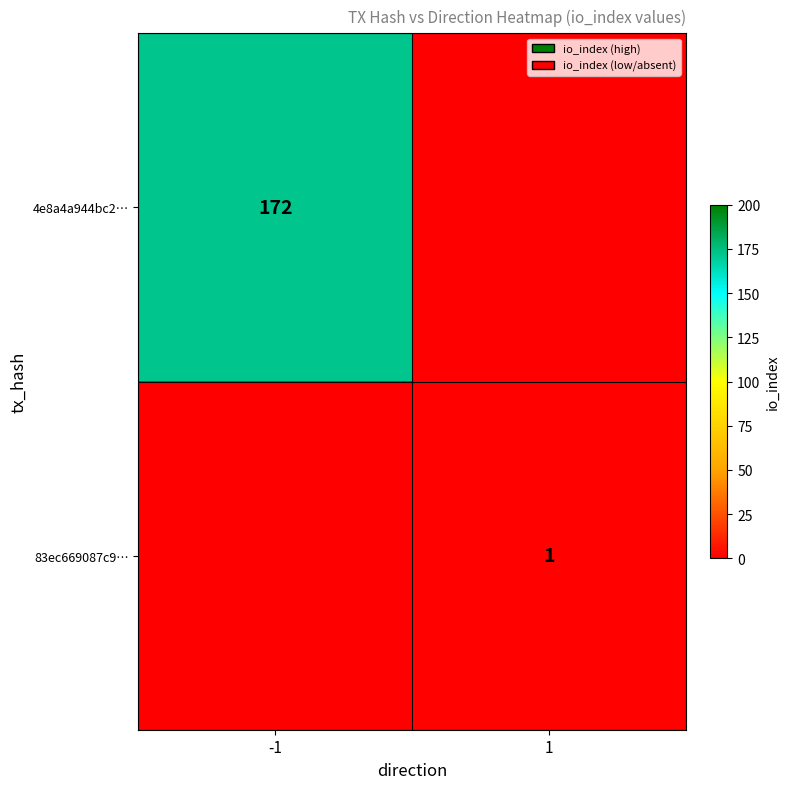

What is the sum of the 83ec669087c9… values at 1 and -1?

1